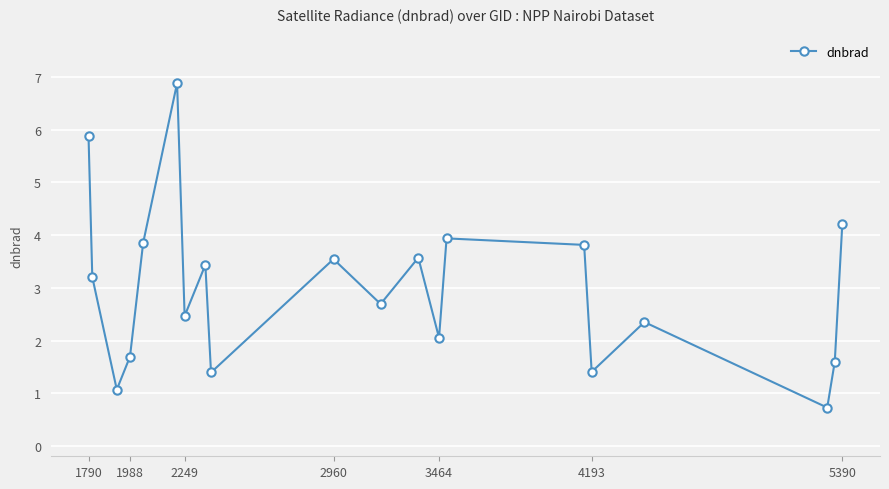

How many interior local valleys (lower than both neighbors) does the data have?

7